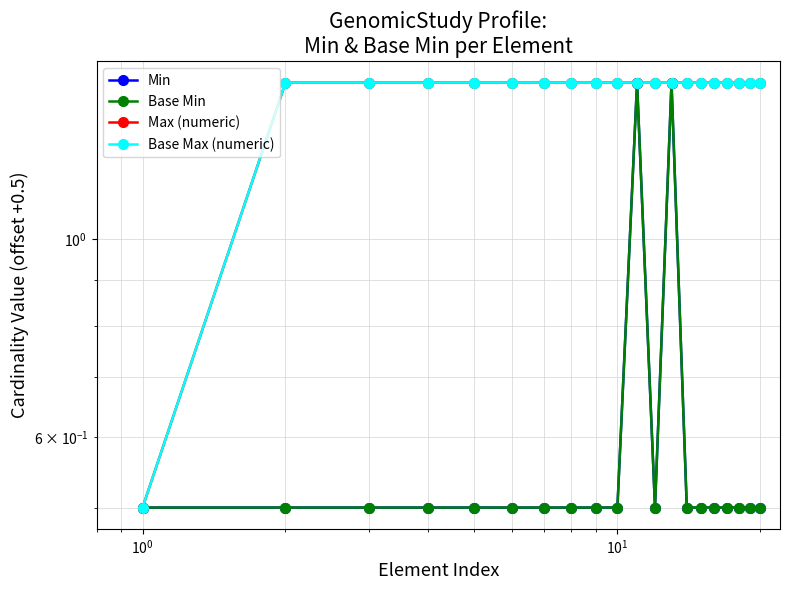

True or false: Base Max (numeric) and Base Min cross at least once.

False